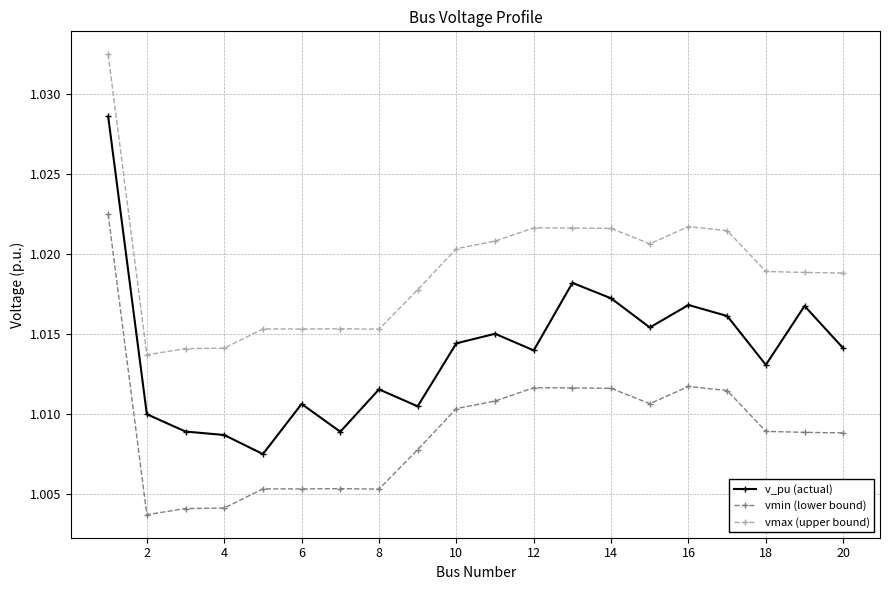

Count the vmin (lower bound) values in the range 1 to 2.

20